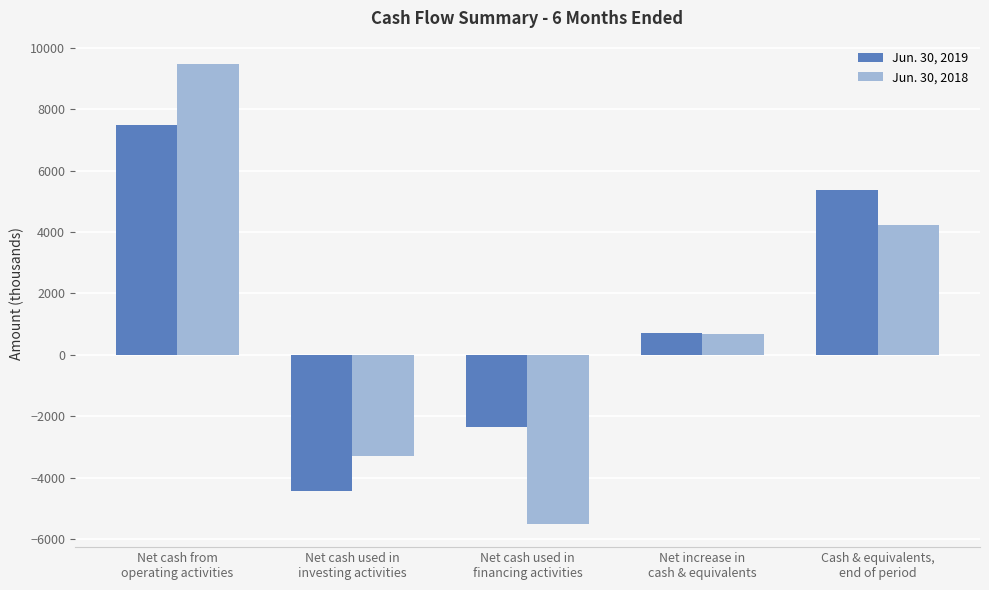

Which series has the widest spread of values?

Jun. 30, 2018